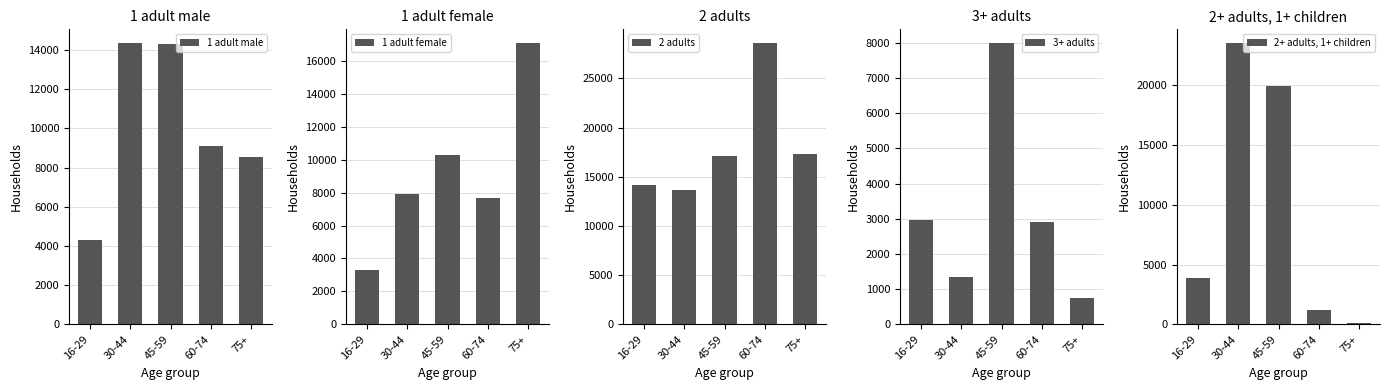

Between 16-29 and 60-74, which series saw the biggest shift?

2 adults